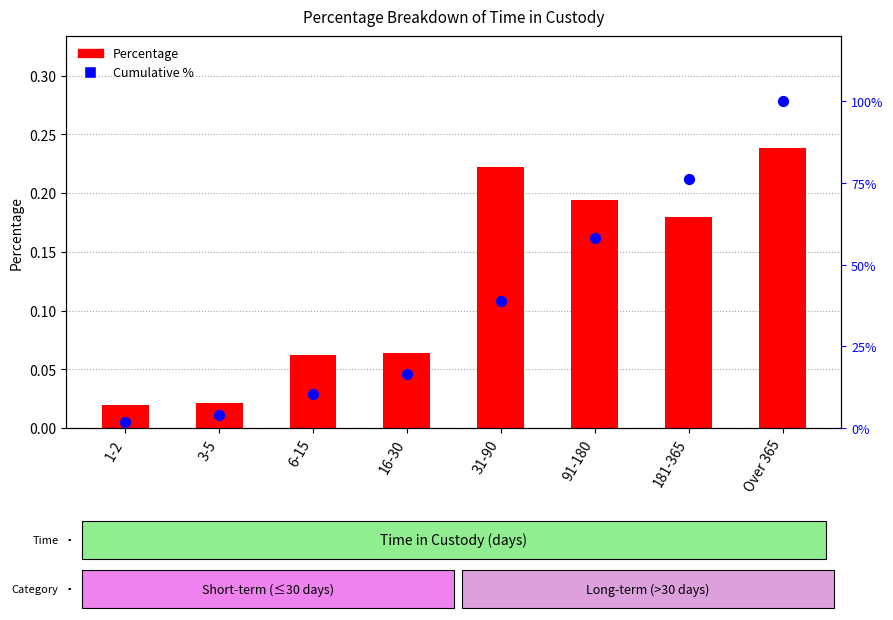

What are all the series names shown in the legend?

Percentage, Cumulative %